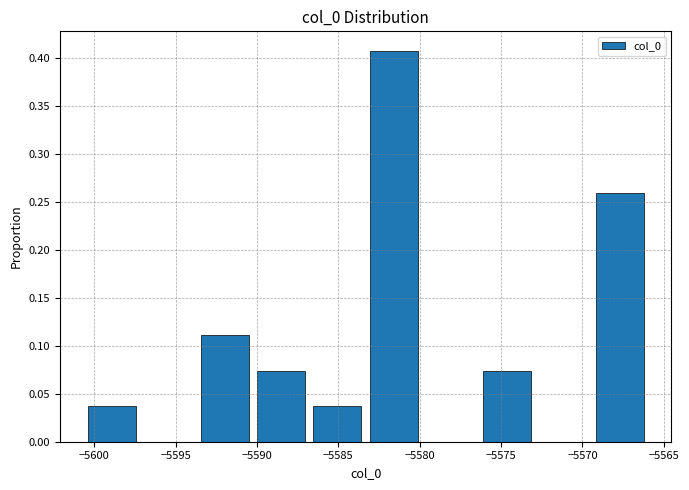

Over which range of the x-axis is the bar tallest?

-5583.0 to -5579.5